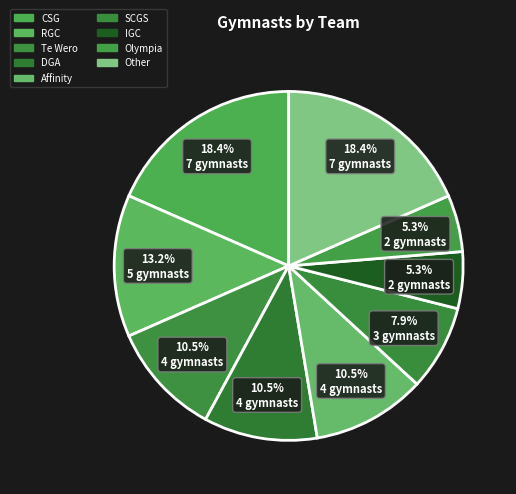

Count the number of slices in the pie.

9